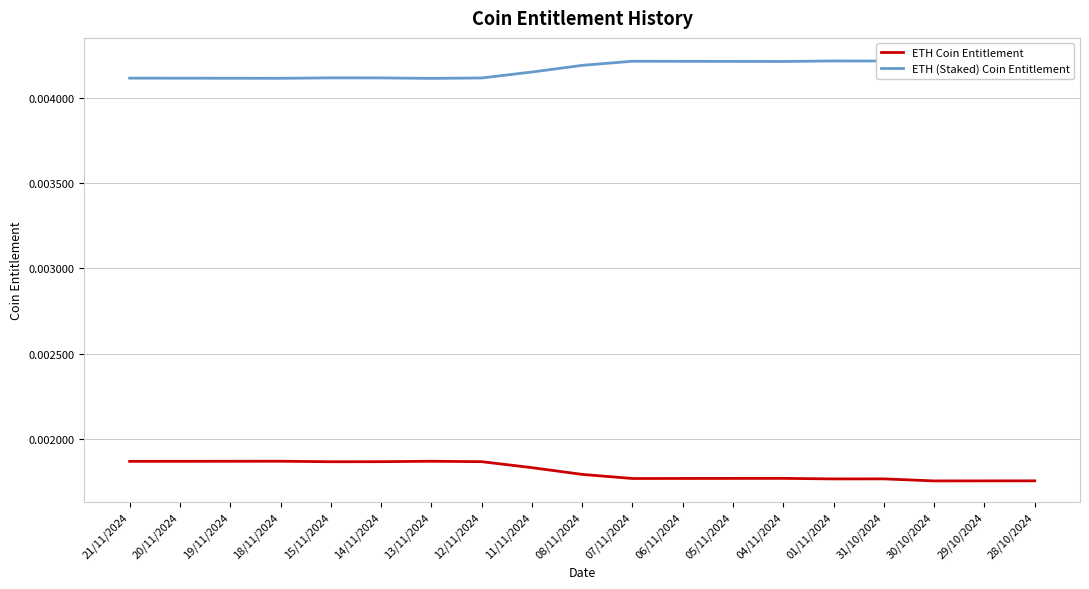

What are all the series names shown in the legend?

ETH Coin Entitlement, ETH (Staked) Coin Entitlement